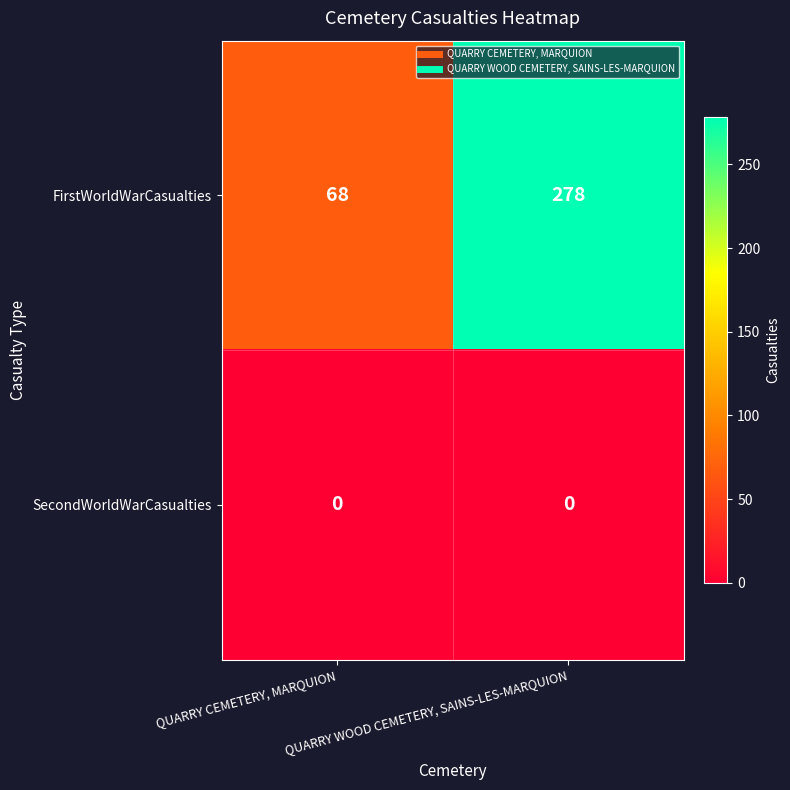

What is the greatest value displayed?

278